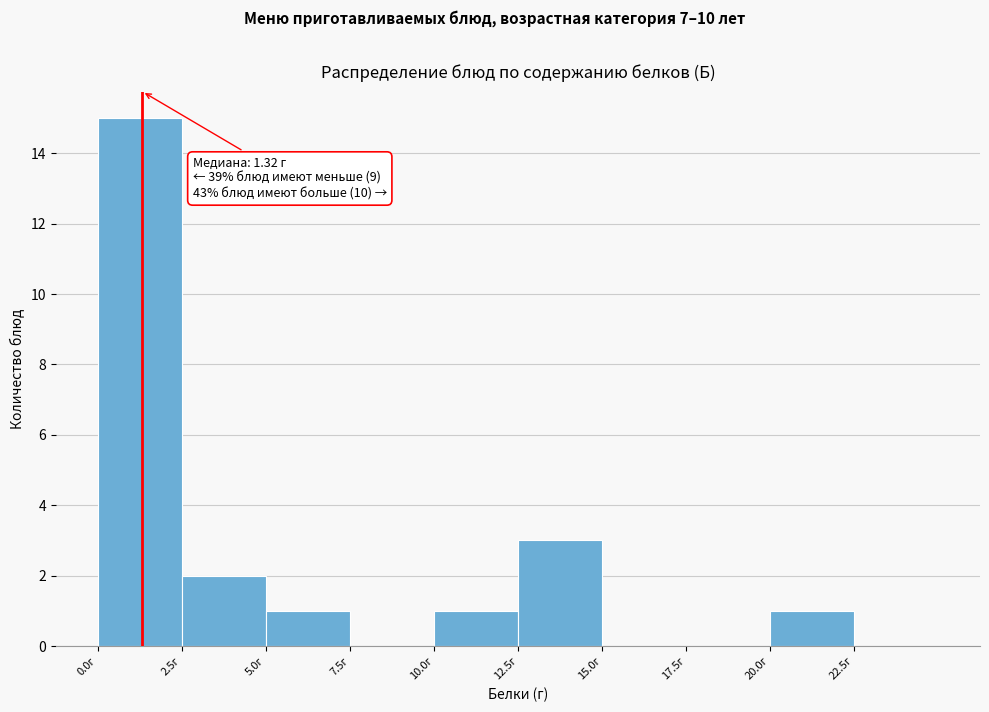

Which range on the x-axis has the tallest bar?

0.0 to 2.5